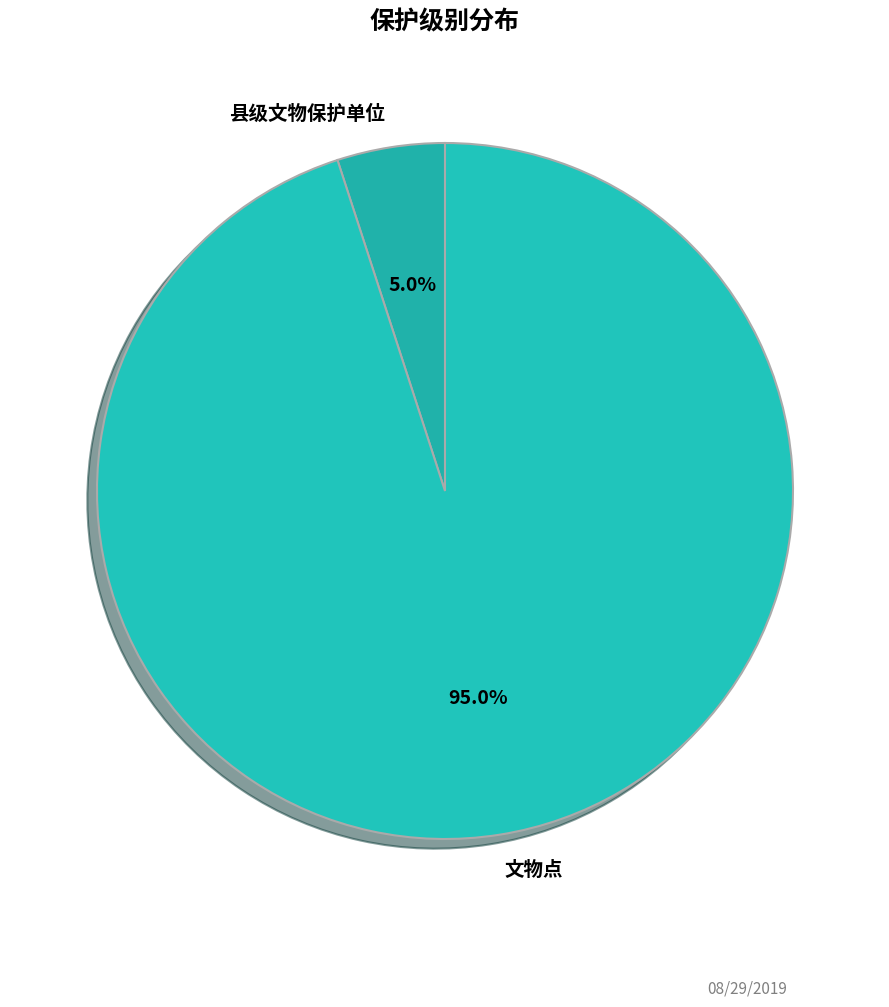

To the nearest percent, what is the difference between the 县级文物保护单位 and 文物点 slice percentages?

90%